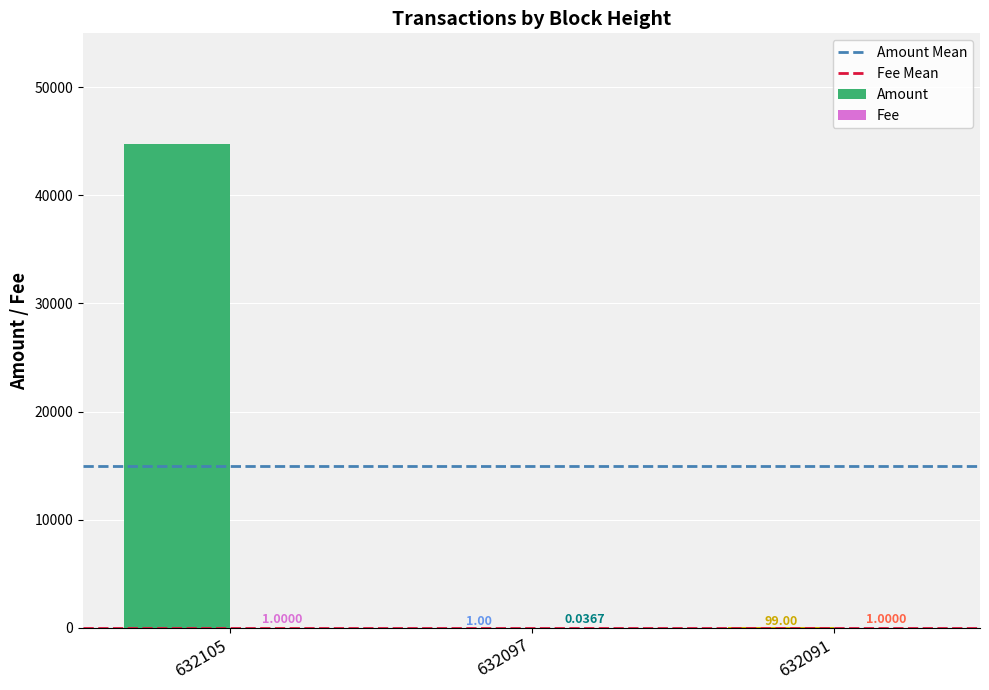

How many data points does each series have?

3